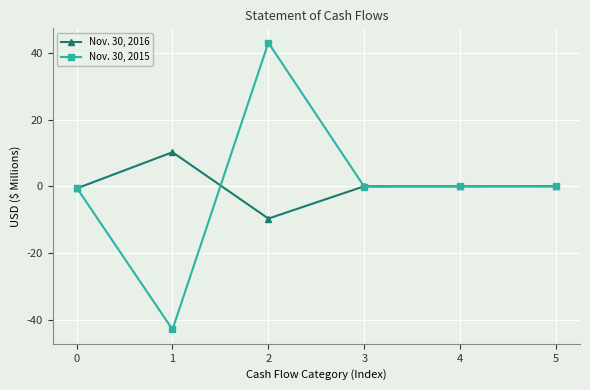

At which label does Nov. 30, 2015 reach its minimum?

1